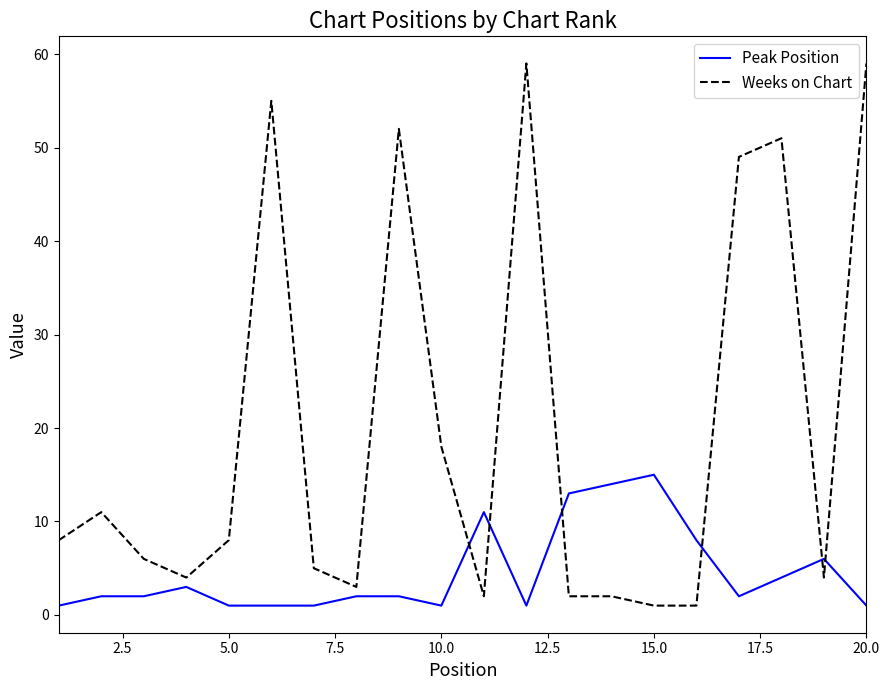

What is the average value of the Peak Position series?

5